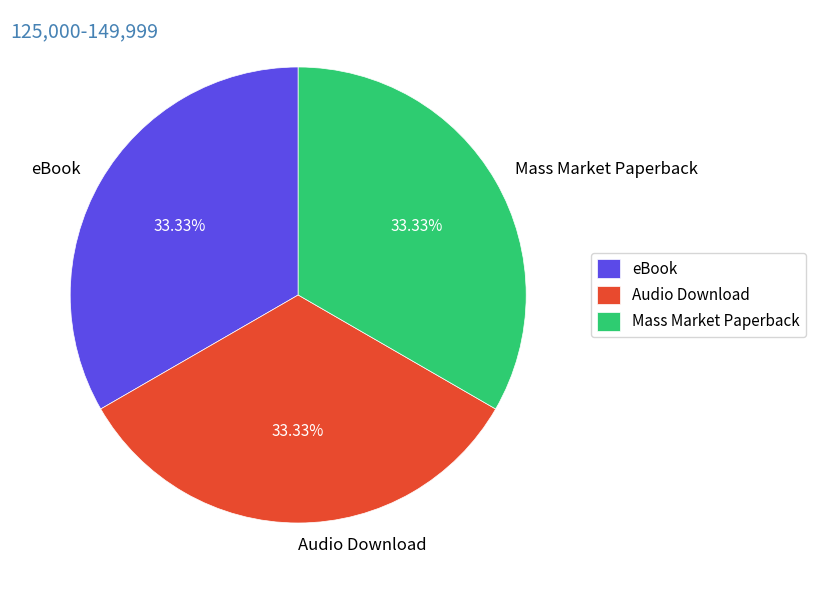

Is there a majority slice in this chart?

No